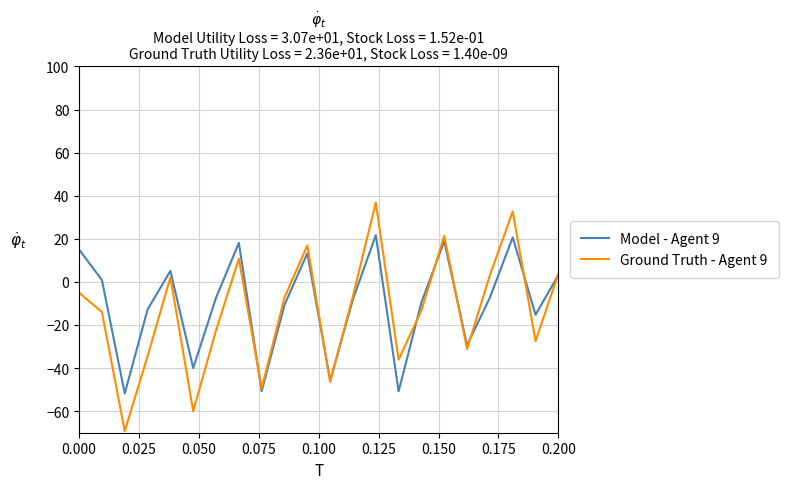

List the series in order of their peak value, highest first.

Ground Truth - Agent 9, Model - Agent 9